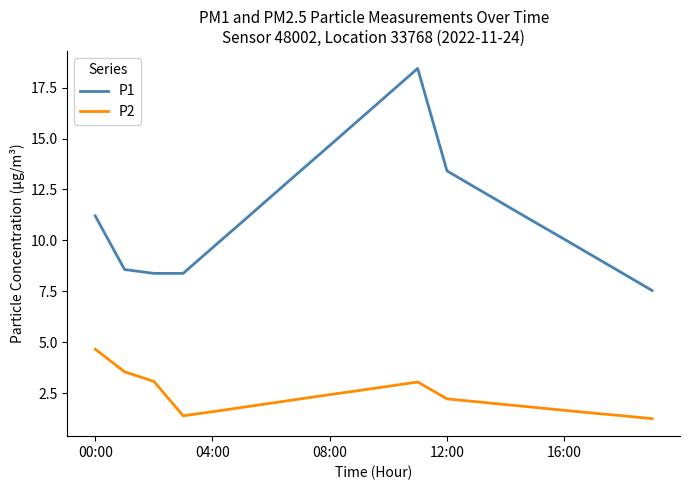

List the series in order of their peak value, lowest first.

P2, P1